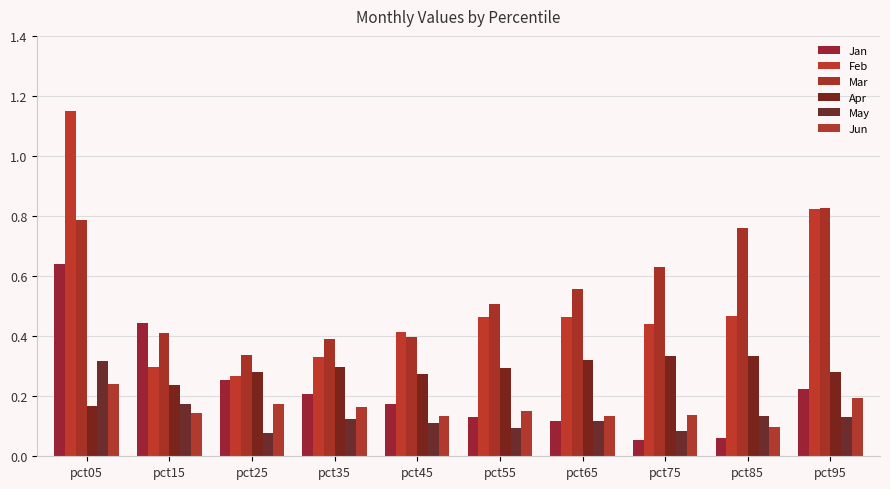

Which series changed the most between pct15 and pct95?

Feb